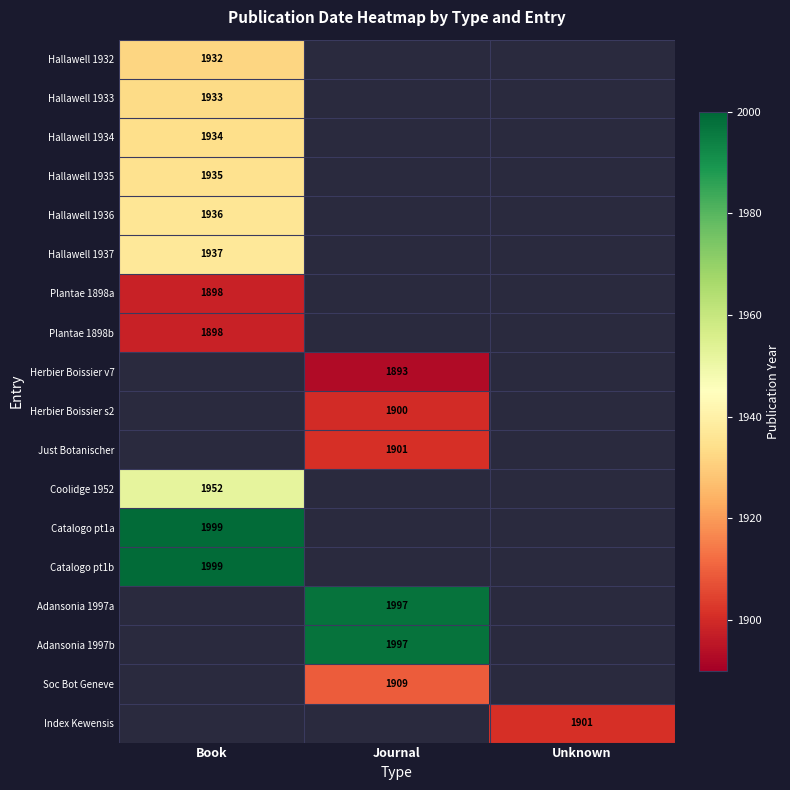

How many categories are shown in the chart?

3